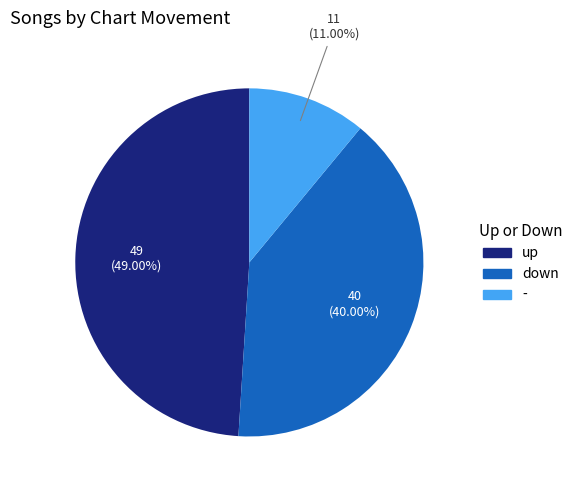

Which slice is the largest?

up